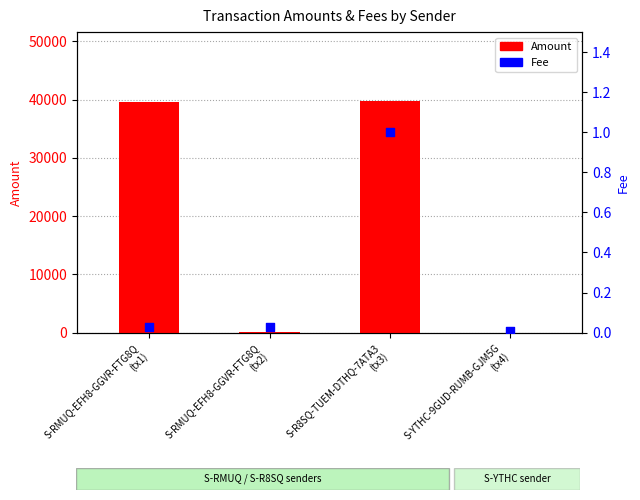

At how many categories does at least one series exceed 10595?

2